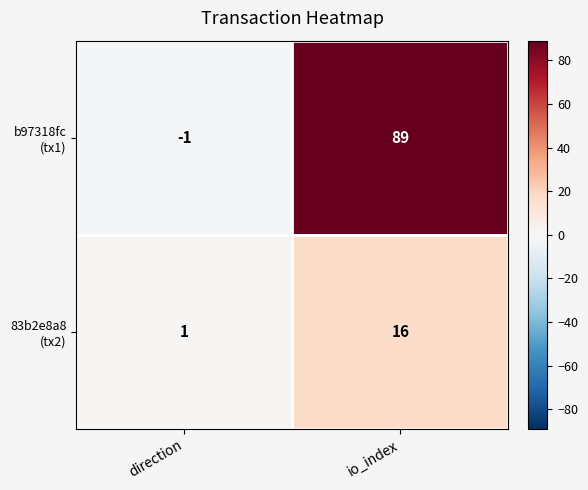

What is the difference between the highest and lowest values at io_index?

73